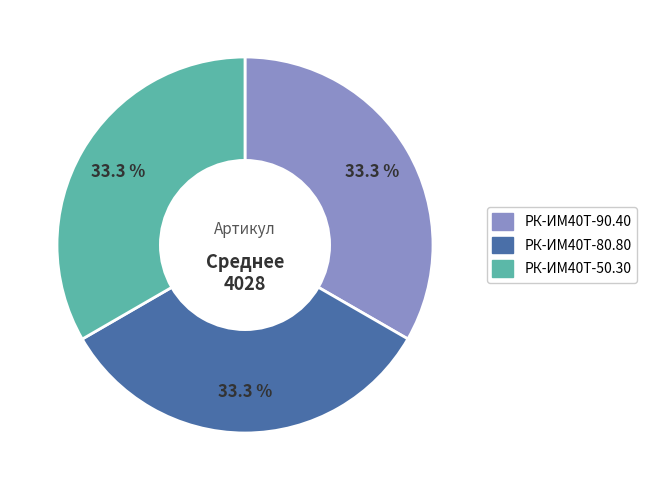

Is there a majority slice in this chart?

No